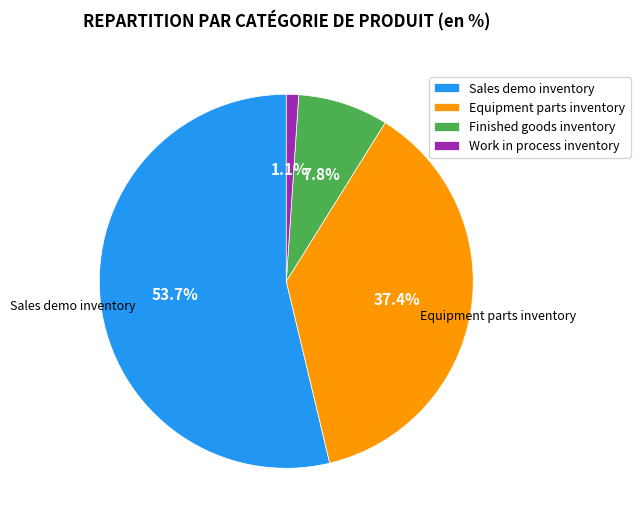

What is the ratio of the value at Finished goods inventory to the value at Sales demo inventory?

0.1